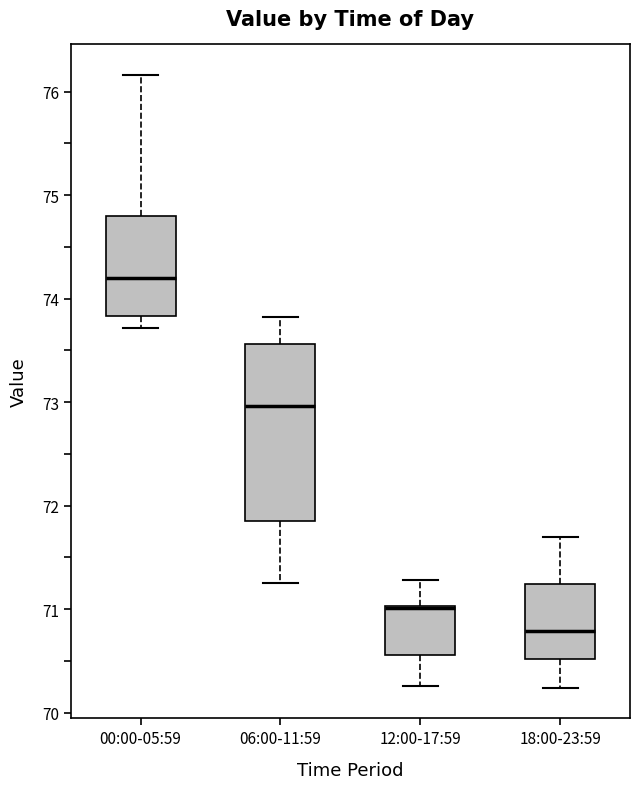

Reading left to right, read every box against the y-axis: the position of its median line, the range the box covers, and the ends of its whiskers. The values are not printed on the chart, so give them approximately, as read against the axis.

00:00-05:59: median 74.2, box 73.8 to 74.8, whiskers 73.7 to 76.2
06:00-11:59: median 73.0, box 71.8 to 73.6, whiskers 71.3 to 73.8
12:00-17:59: median 71.0 (drawn on the box's upper edge), box 70.6 to 71.0, whiskers 70.3 to 71.3
18:00-23:59: median 70.8, box 70.5 to 71.2, whiskers 70.2 to 71.7